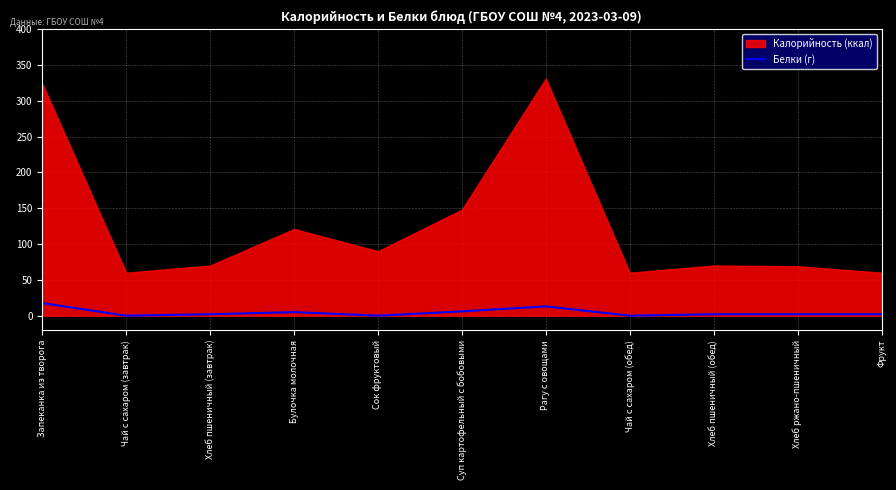

Count the number of categories in the chart.

11